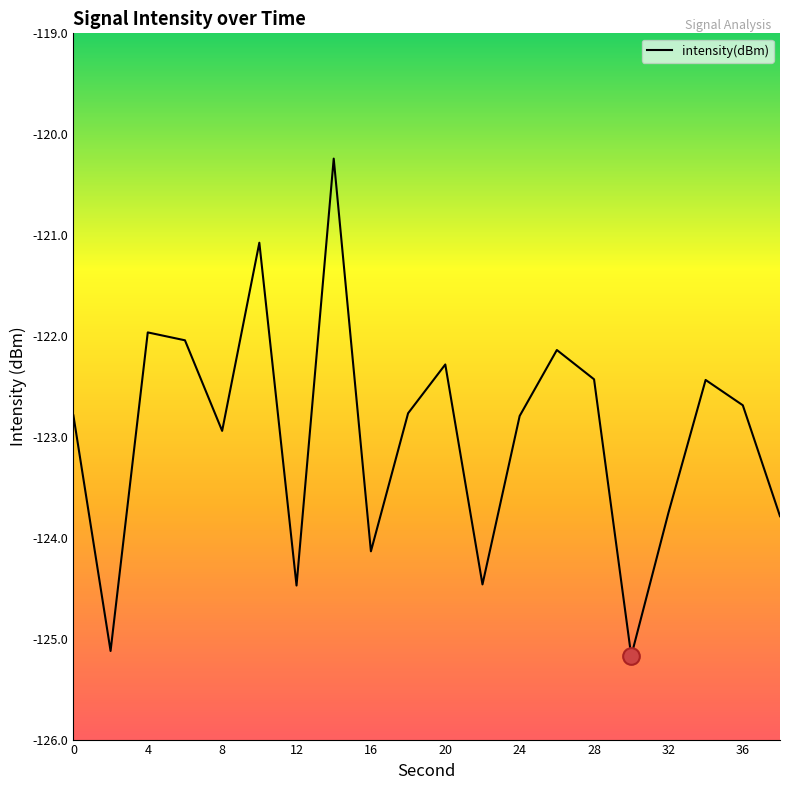

What is the maximum value shown in the chart?

-120.2